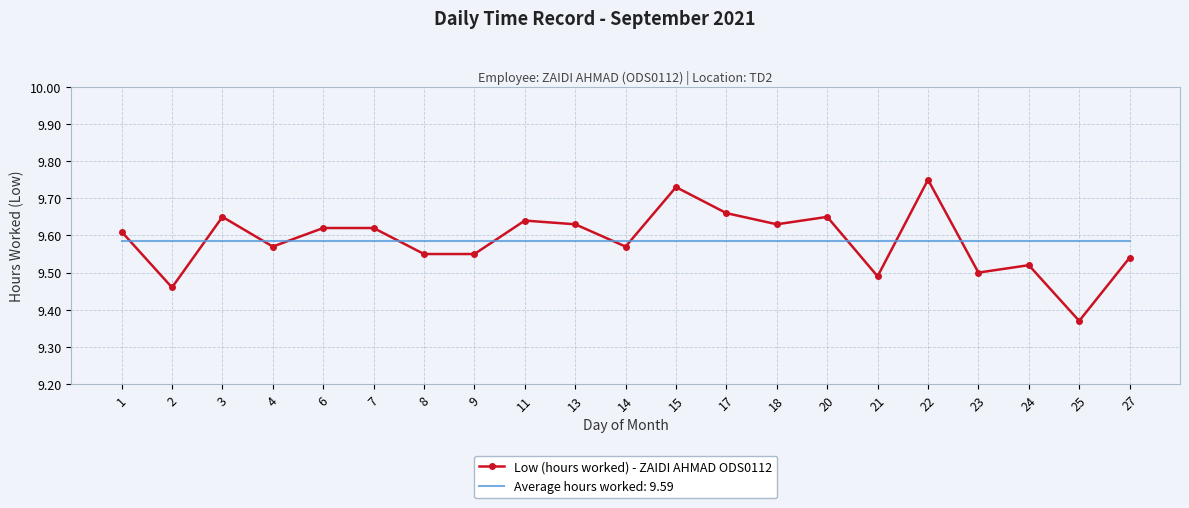

Rank the series by their maximum value, from highest to lowest.

Low (hours worked) - ZAIDI AHMAD ODS0112, Average hours worked: 9.59